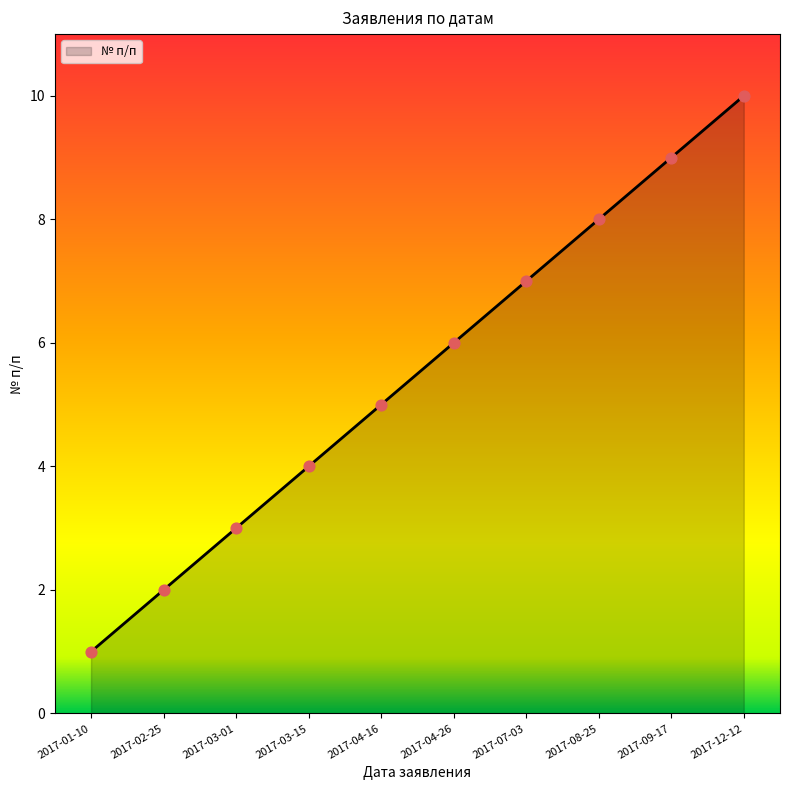

Which has a higher value, 2017-09-17 or 2017-08-25?

2017-09-17